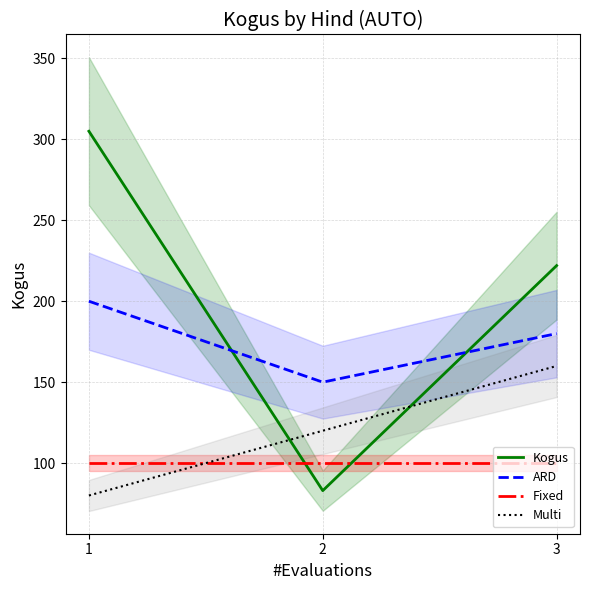

Is this an area chart (filled region under the line)?

No